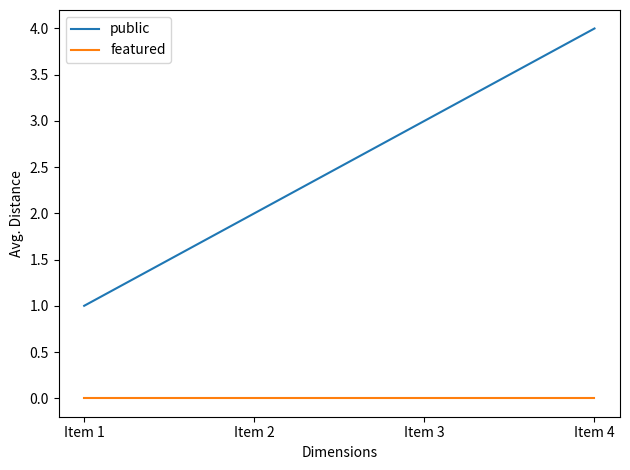

Reading right to left, transcribe all the data shown in this chart.

public: Item 4=4	Item 3=3	Item 2=2	Item 1=1
featured: Item 4=0	Item 3=0	Item 2=0	Item 1=0